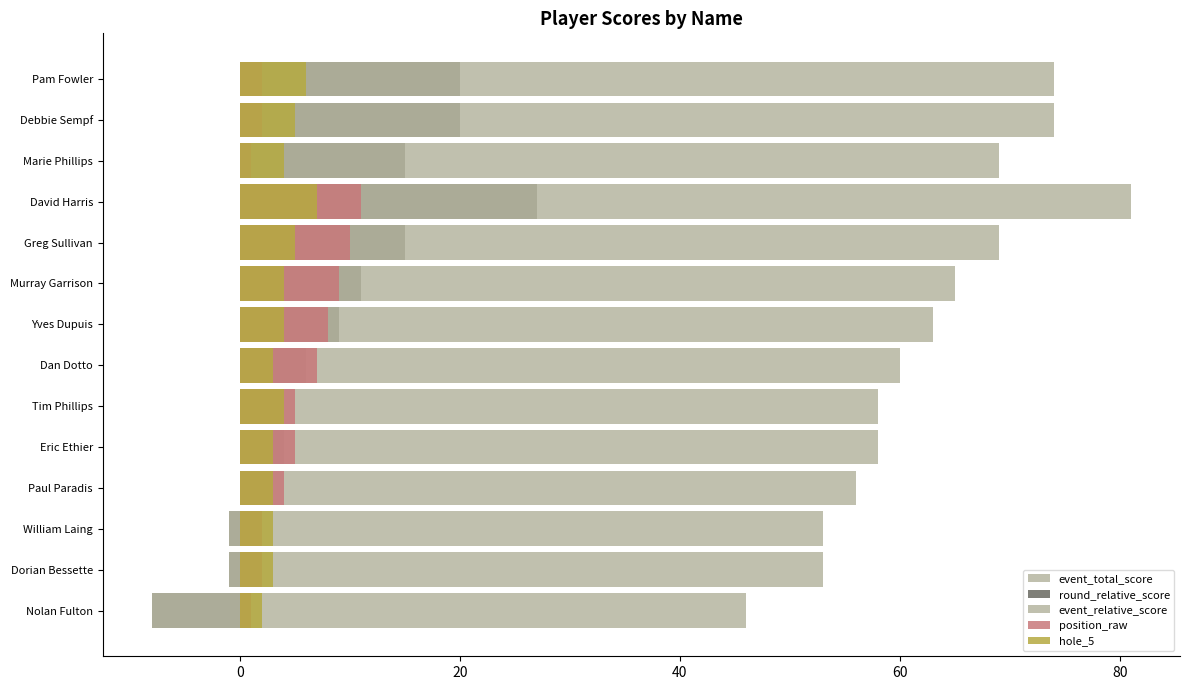

The value of event_relative_score at Debbie Sempf is 30. True or false?

False